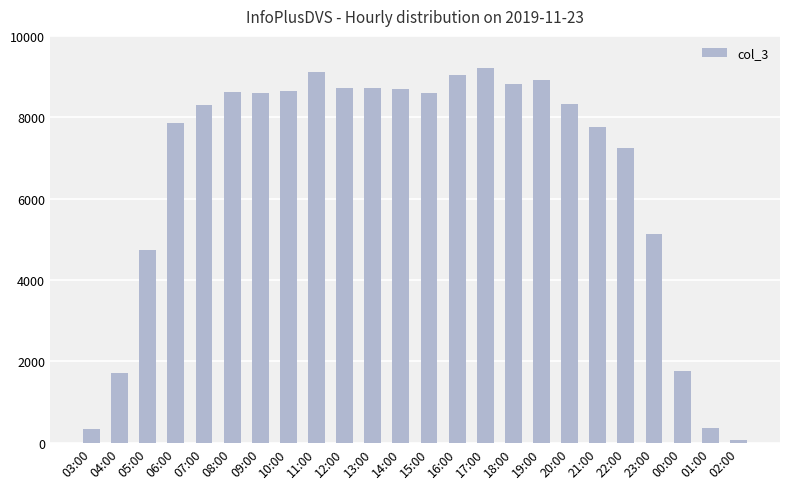

What is the value of the 4th bar from the left?

7855